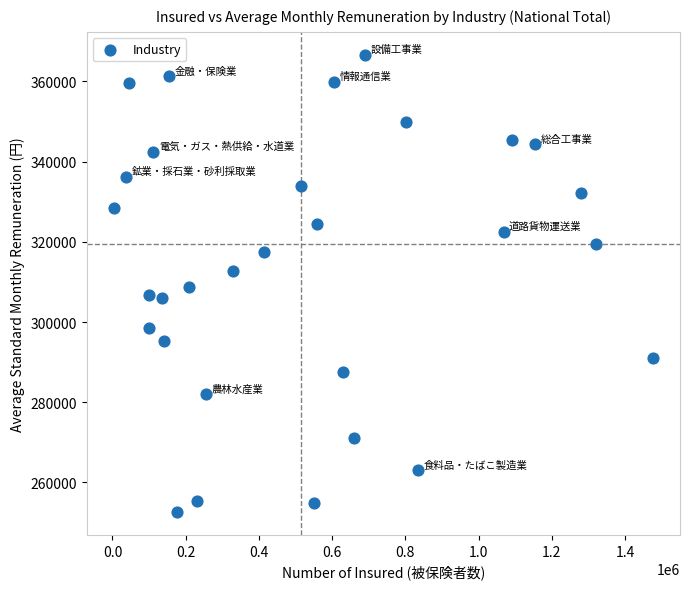

What is the range of Y values (max minus min)?

114039